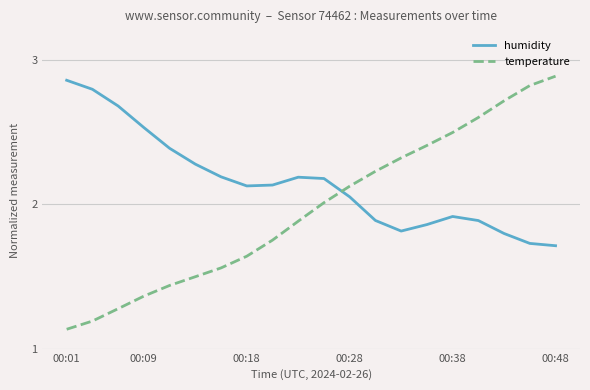

Which series has the largest total across all categories?

humidity